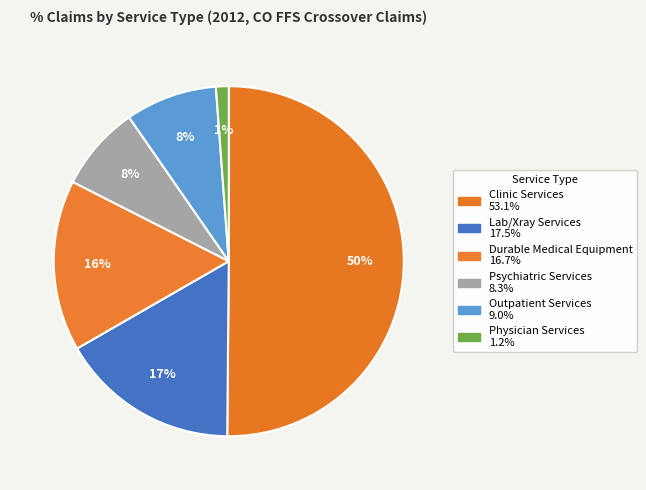

How many segments does this pie chart have?

6